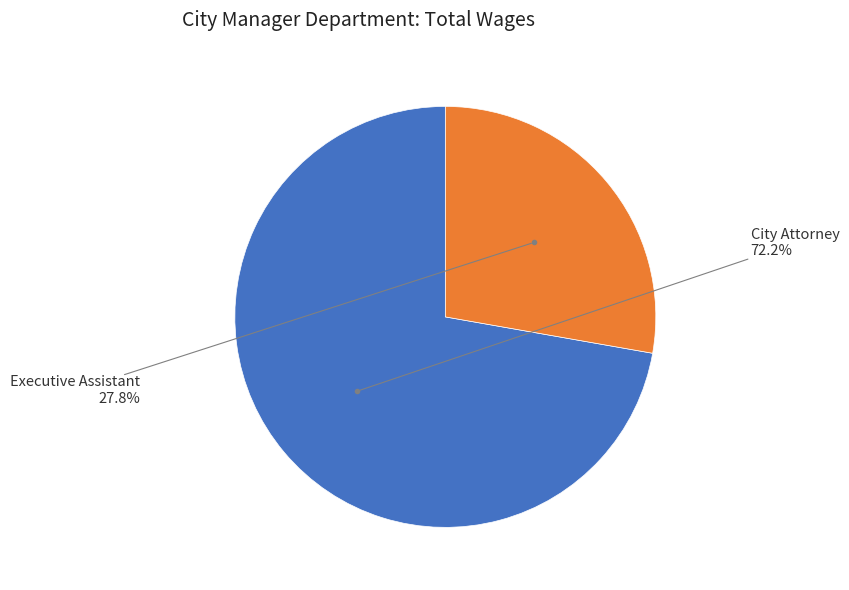

Is there any slice that represents more than half of the pie?

Yes